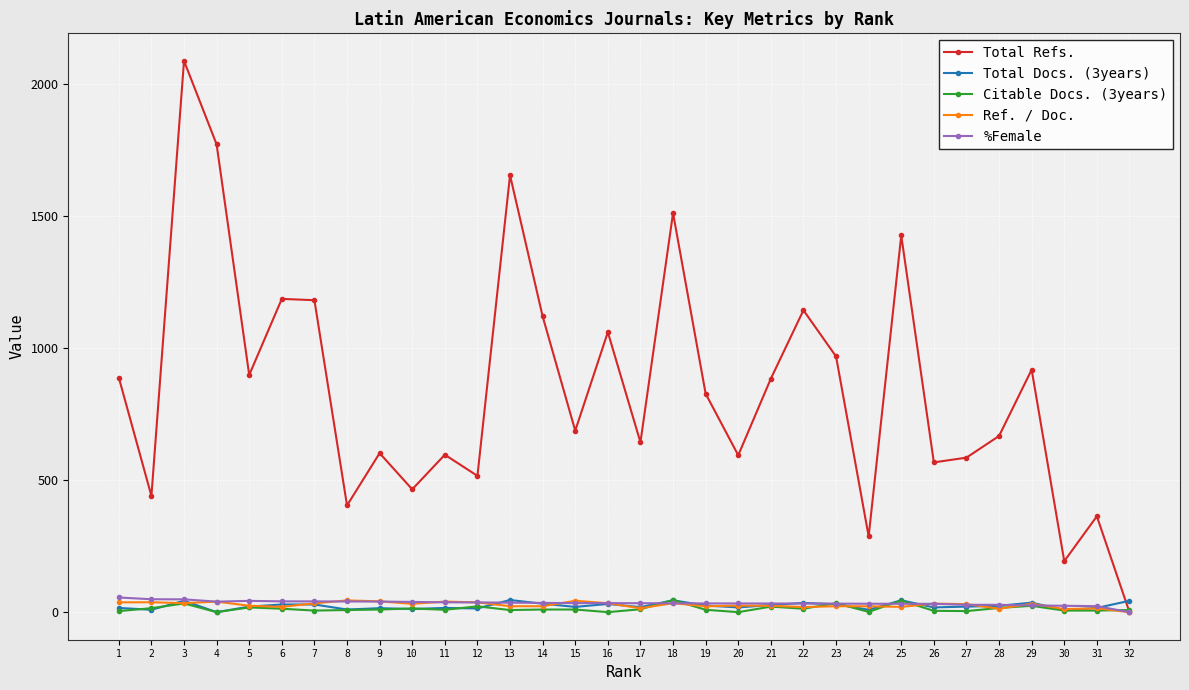

What is the value of the Ref. / Doc. point at the 30th from the left?

11.8